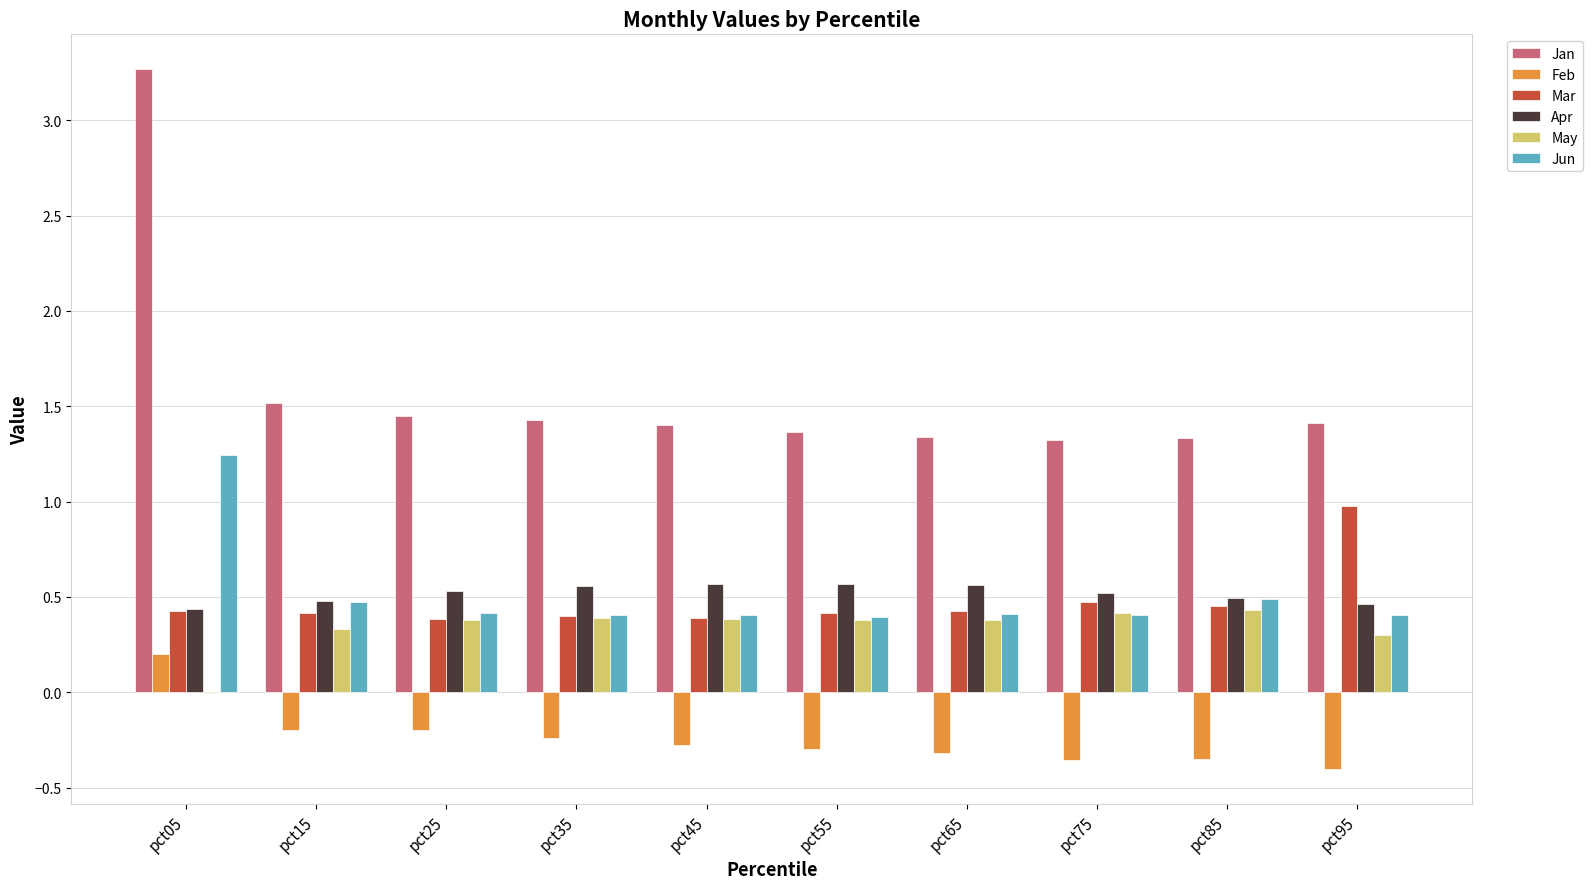

Between pct05 and pct65, which series saw the biggest shift?

Jan